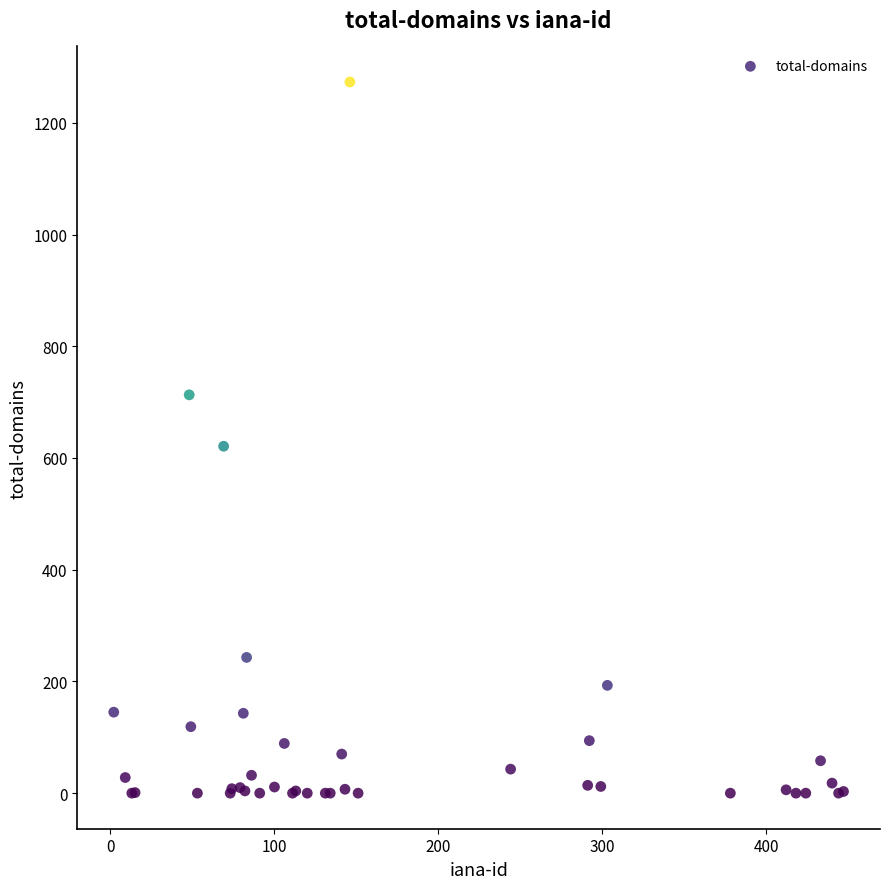

What Y value in the scatter plot is closest to 636?

621